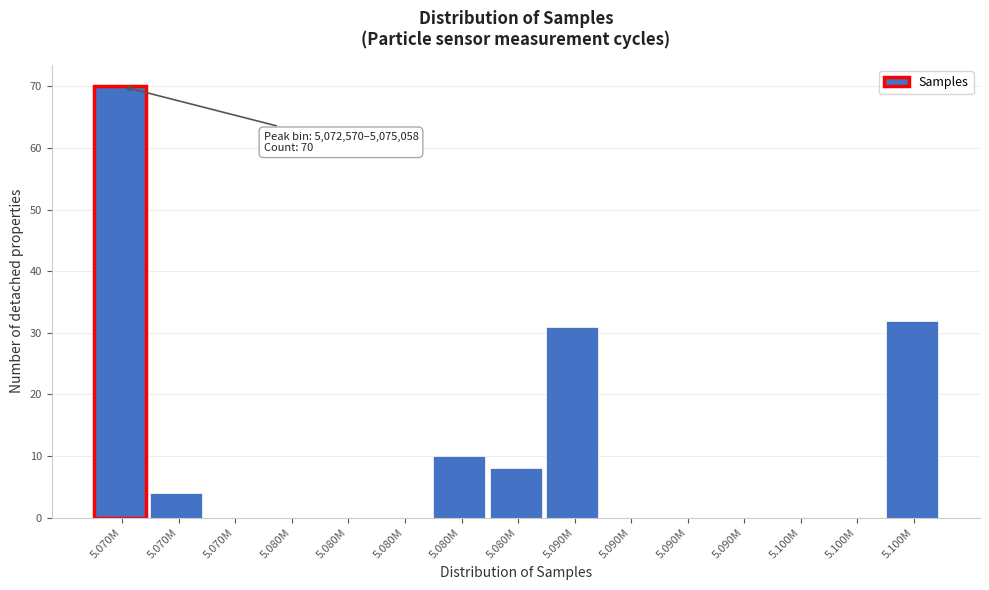

Count the number of data series in this chart.

1